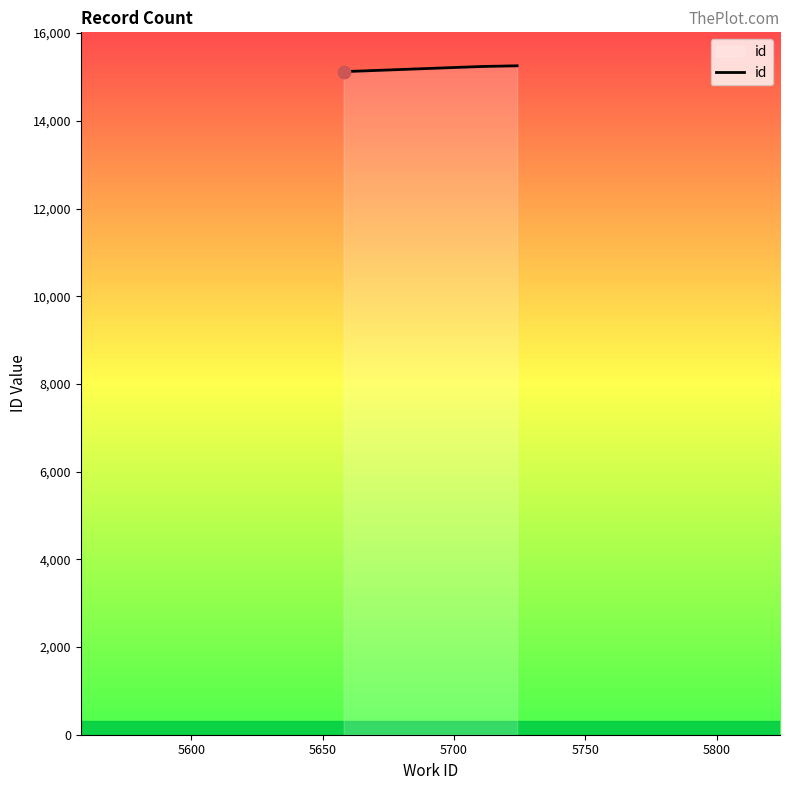

What is the maximum value shown in the chart?

15255